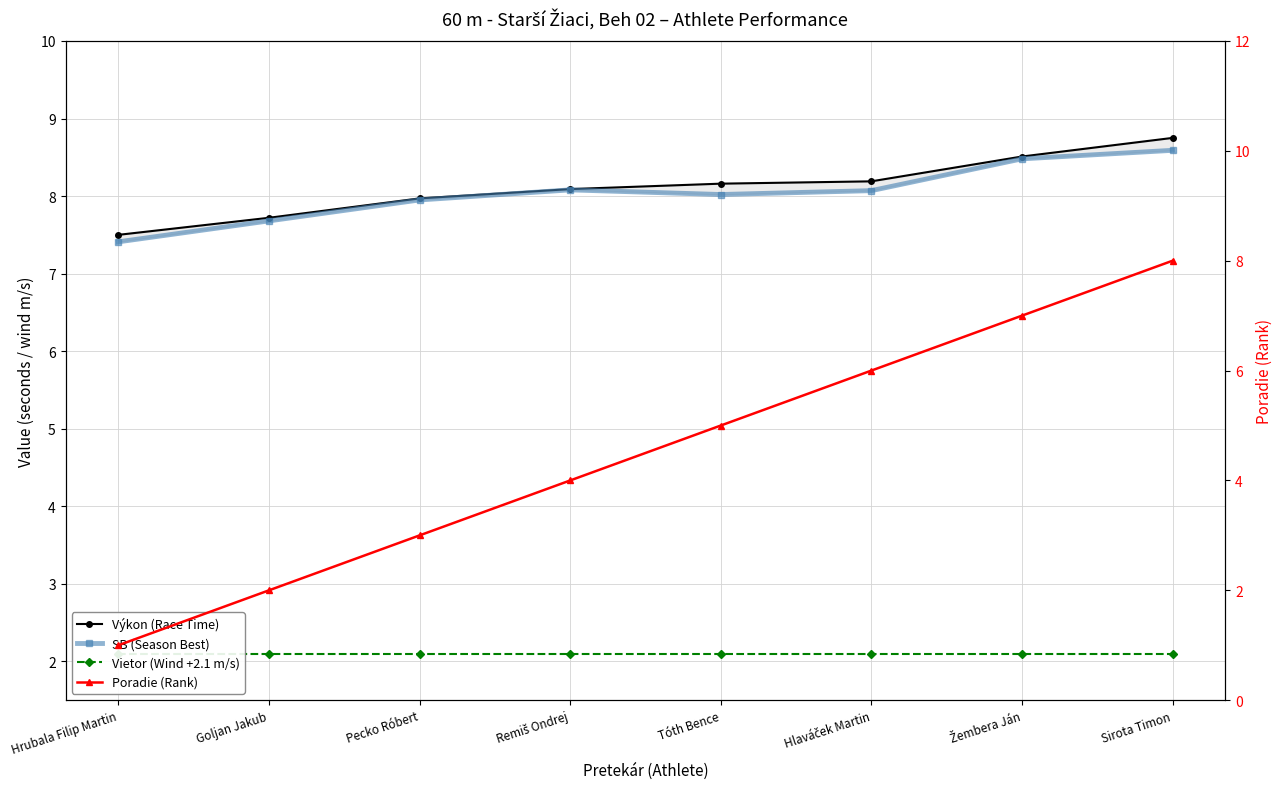

Between Hrubala Filip Martin and Sirota Timon, which series saw the biggest shift?

Poradie (Rank)